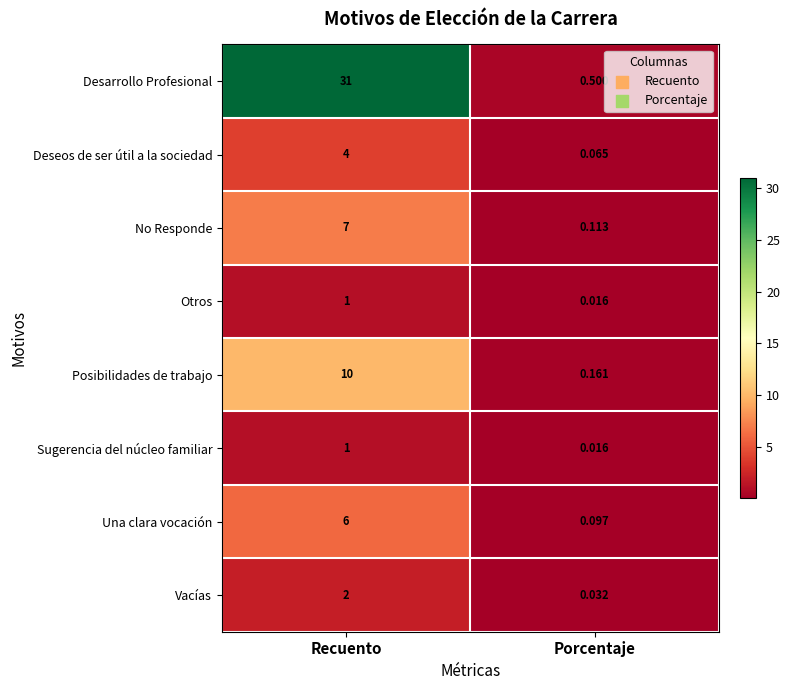

Which series has the largest total across all categories?

Desarrollo Profesional